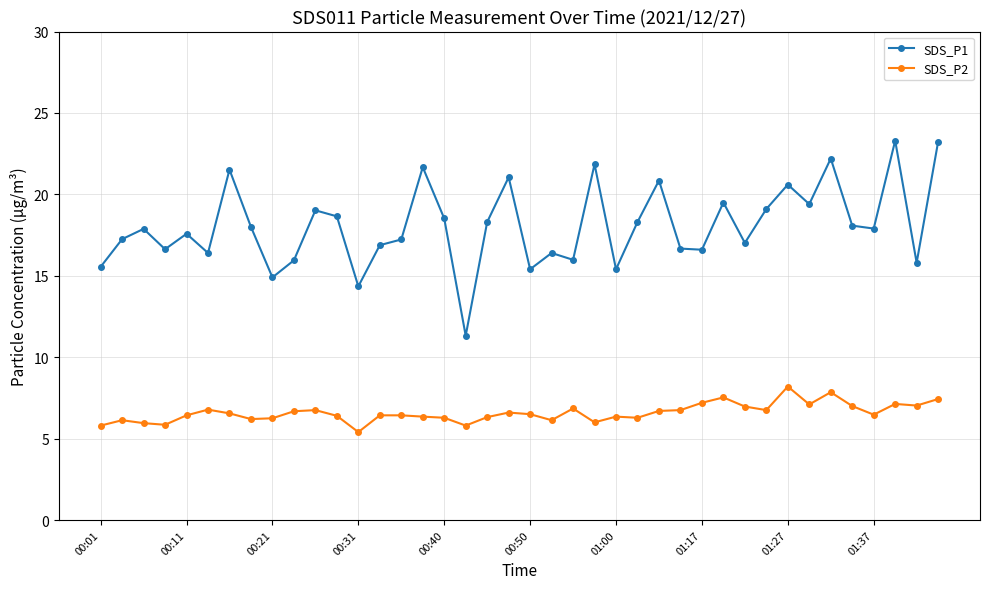

What is the maximum value shown in the chart?

23.3